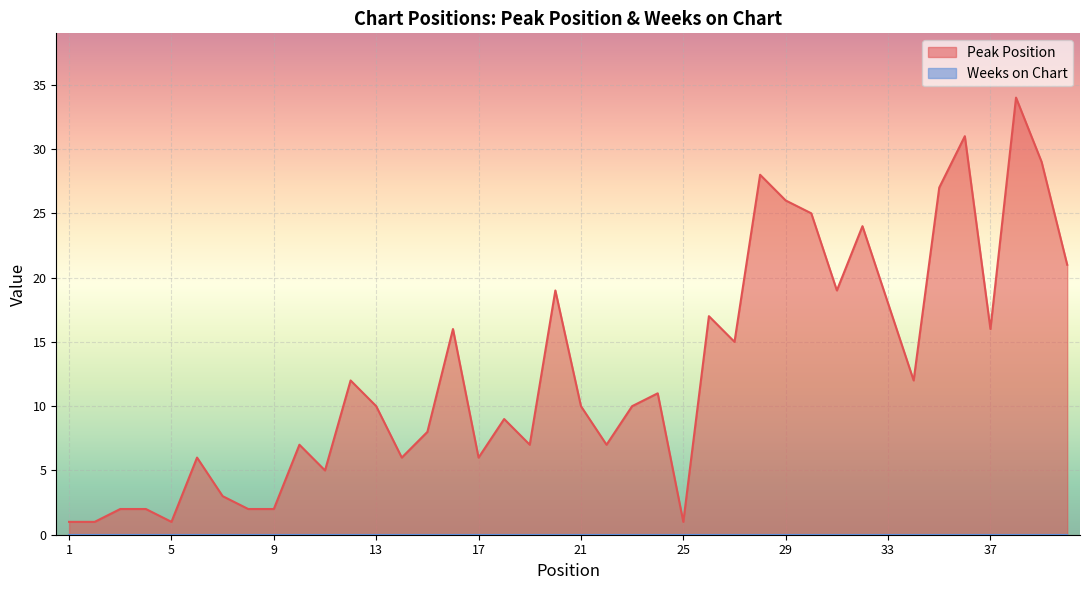

What is the difference between the second highest and minimum values?

30